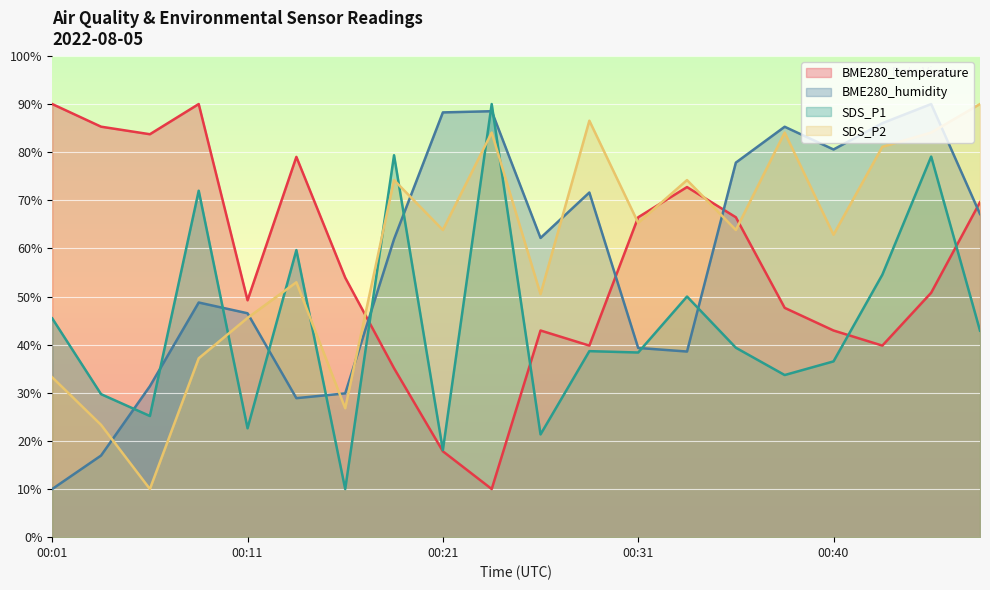

At which label is BME280_temperature closest to 50?

00:11